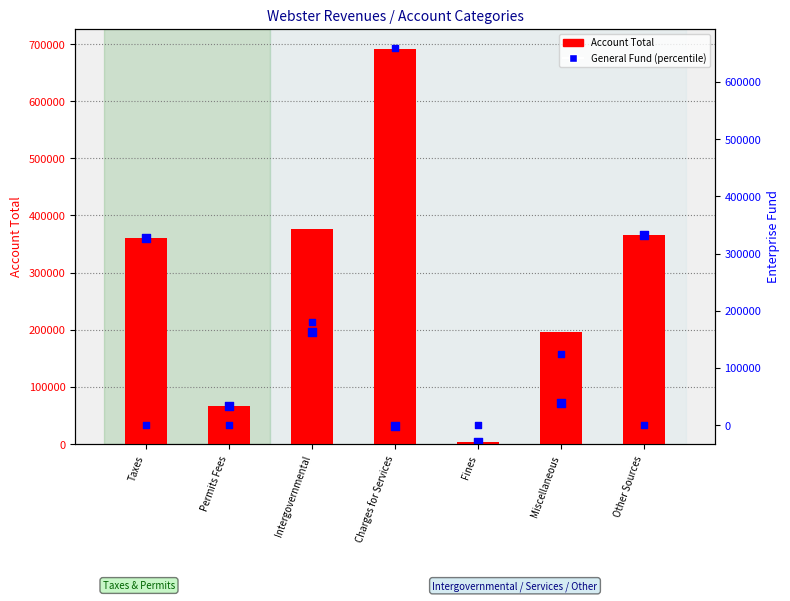

Which series contains the highest Y value?

Account Total